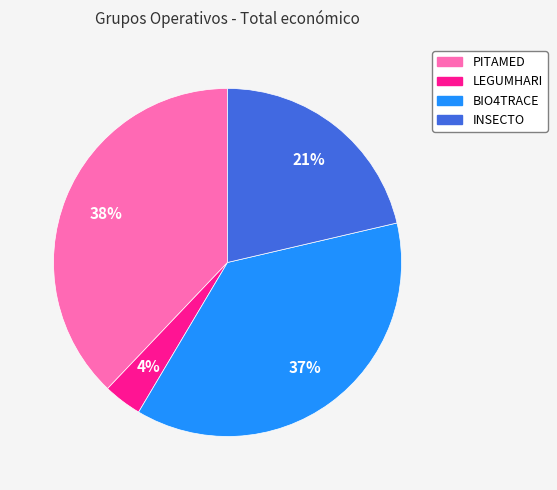

What is the ratio of the value at INSECTO to the value at BIO4TRACE?

0.6